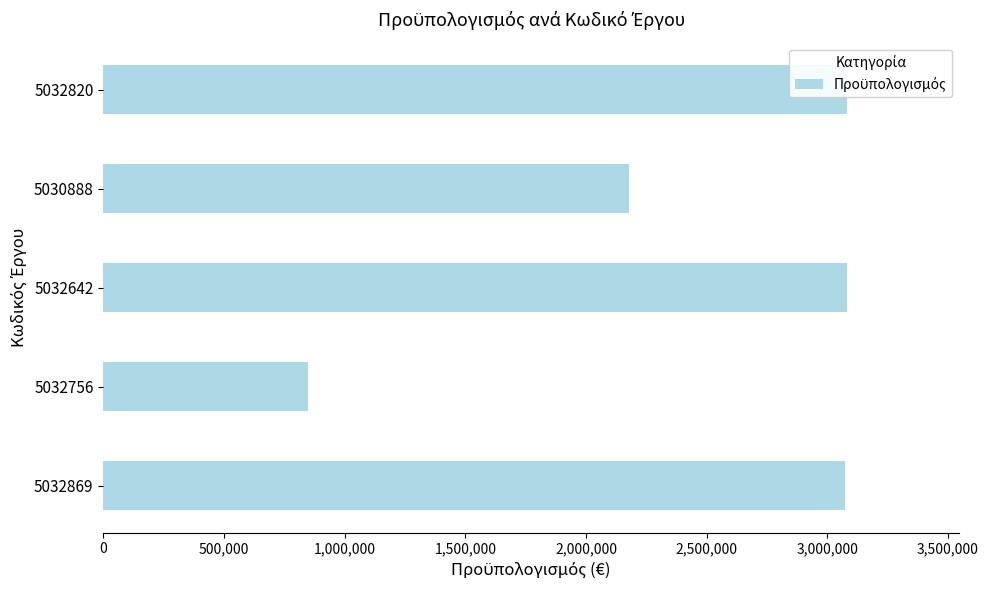

The chart shows a value of 453431 at 5032756. True or false?

False